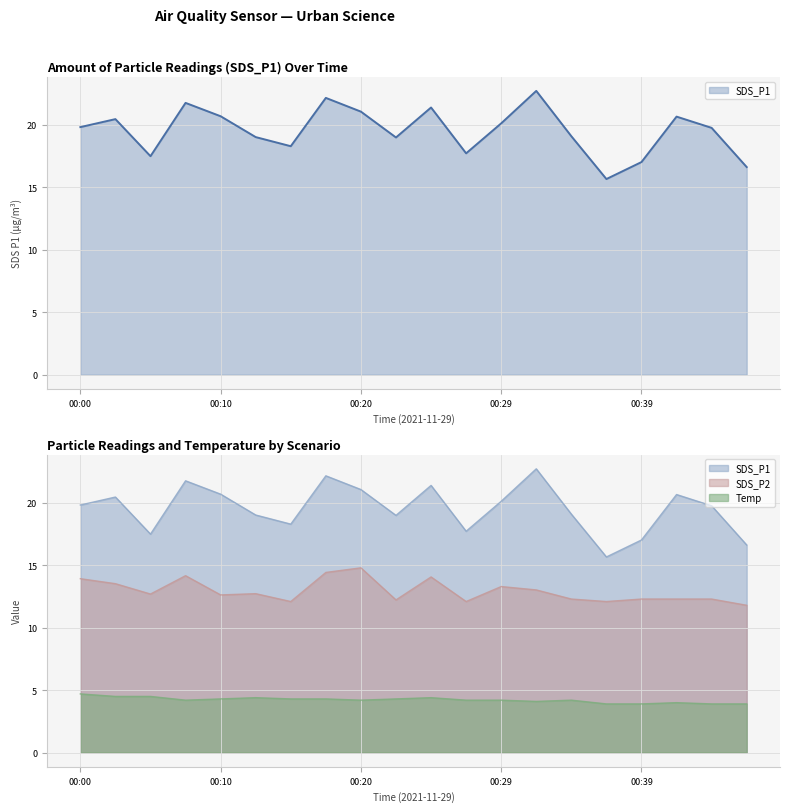

In SDS_P2, how many points are higher than both neighbors (excluding endpoints)?

5